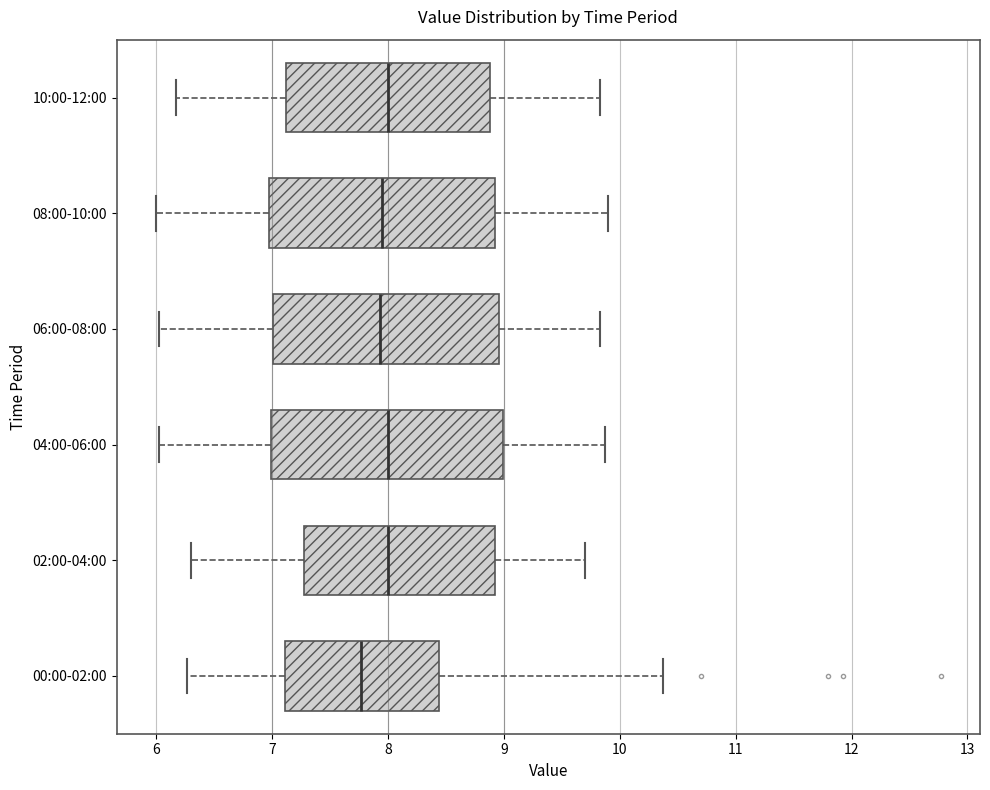

Reading bottom to top, transcribe this box plot: for each box, give where its median line is, the range the box spans, and where its two whiskers end, as read against the x-axis. The values are not printed on the chart, so give them approximately, as read against the axis.

00:00-02:00: median 7.8, box 7.1 to 8.4, whiskers 6.3 to 10.4
02:00-04:00: median 8.0, box 7.3 to 8.9, whiskers 6.3 to 9.7
04:00-06:00: median 8.0, box 7.0 to 9.0, whiskers 6.0 to 9.9
06:00-08:00: median 7.9, box 7.0 to 9.0, whiskers 6.0 to 9.8
08:00-10:00: median 8.0, box 7.0 to 8.9, whiskers 6.0 to 9.9
10:00-12:00: median 8.0, box 7.1 to 8.9, whiskers 6.2 to 9.8